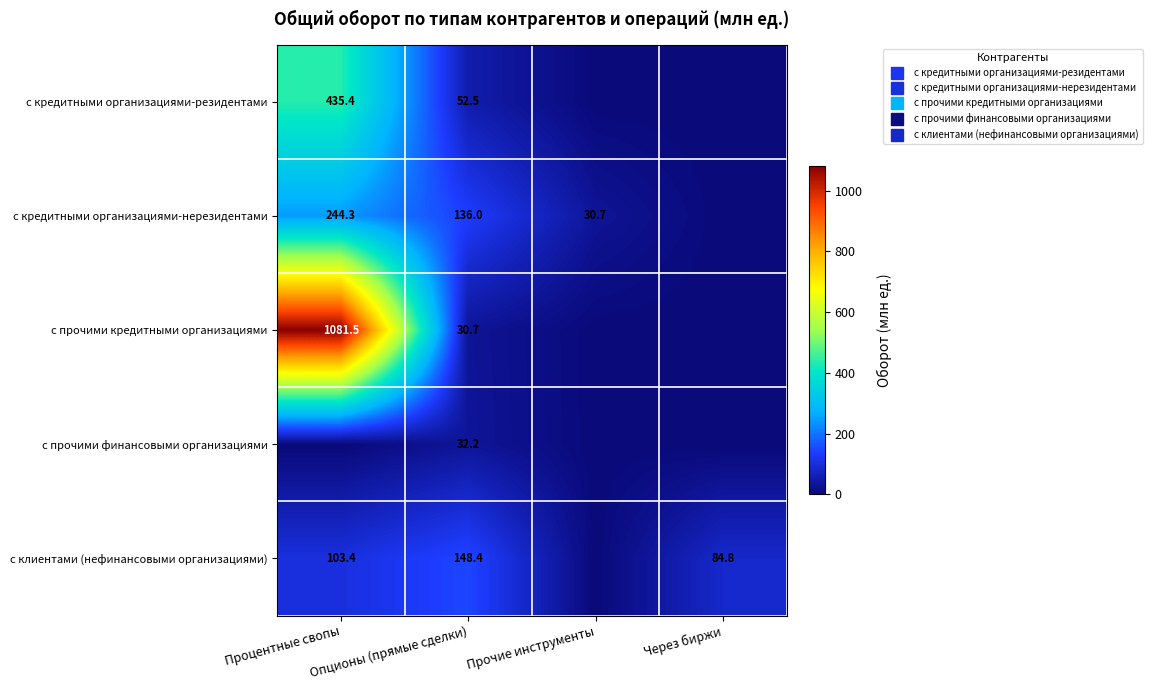

Rank the series at Опционы (прямые сделки) from highest to lowest value.

с клиентами (нефинансовыми организациями), с кредитными организациями-нерезидентами, с кредитными организациями-резидентами, с прочими финансовыми организациями, с прочими кредитными организациями